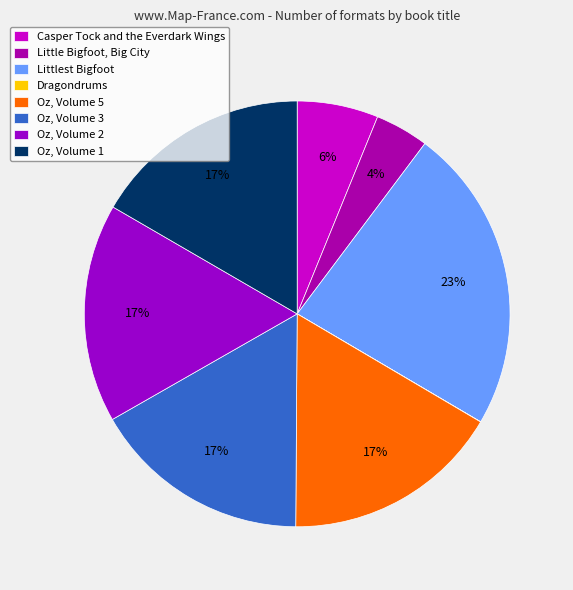

To the nearest percent, what is the average slice percentage?

12%